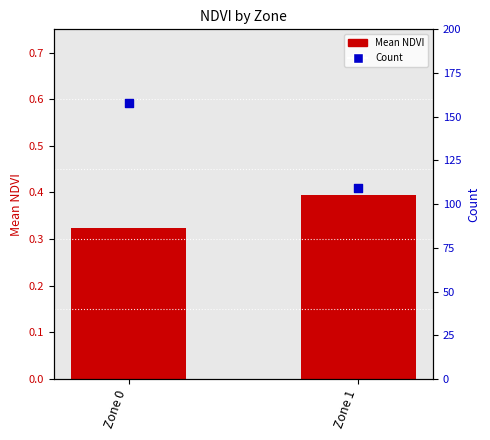

What are all the series names shown in the legend?

Mean NDVI, Count